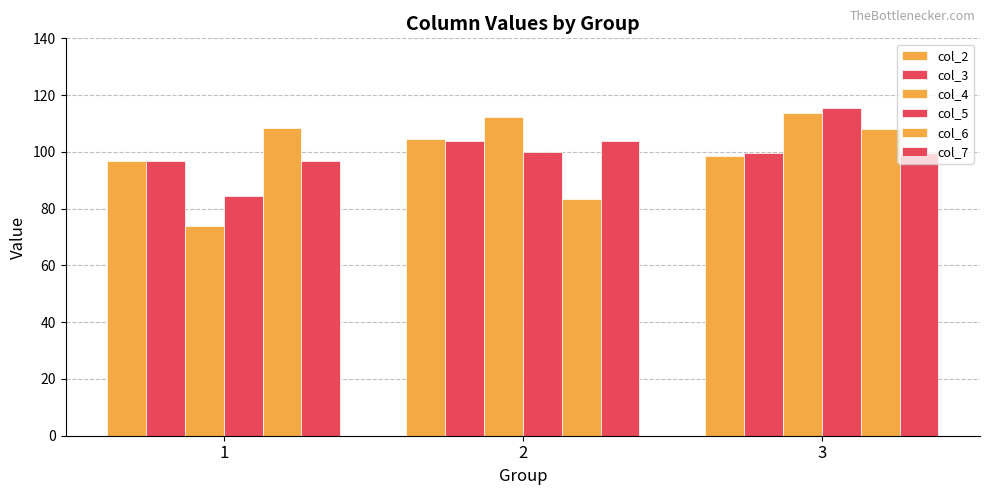

Is the value of col_2 at 1 greater than the value of col_6 at 2?

Yes